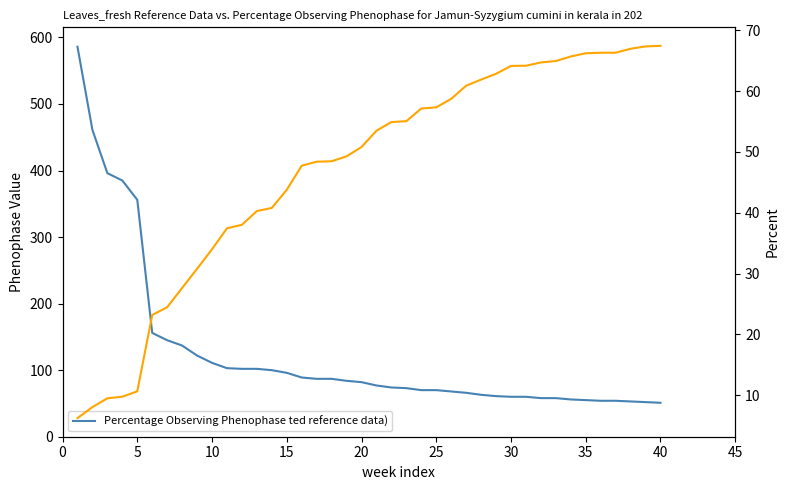

True or false: Global Rank (÷100) has more than 2 interior local peaks.

False